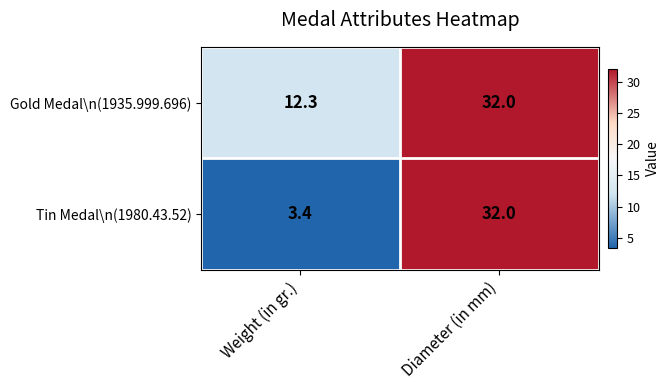

Which label corresponds to the largest value in the chart?

Diameter (in mm)